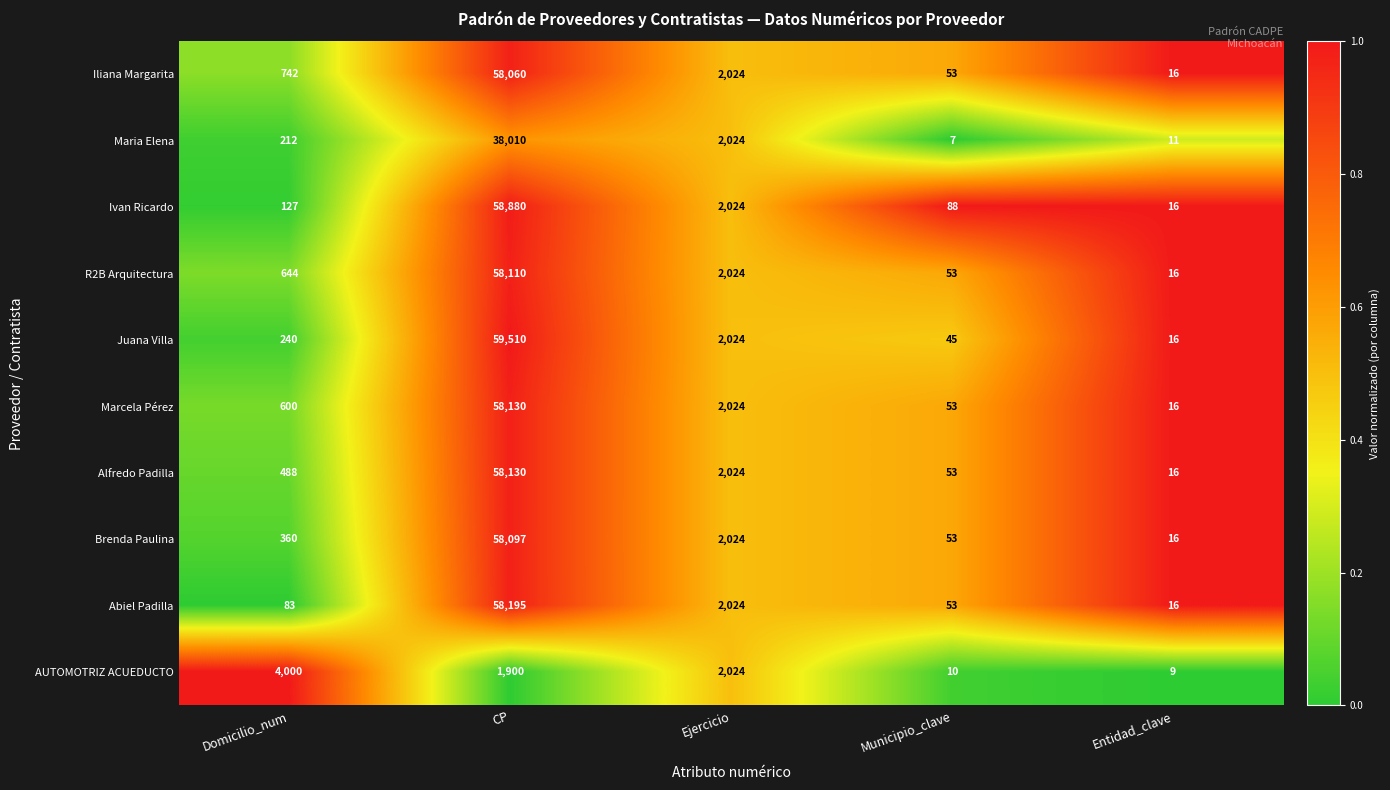

What is the difference between the second highest and second lowest values in the Iliana Margarita series?

1971